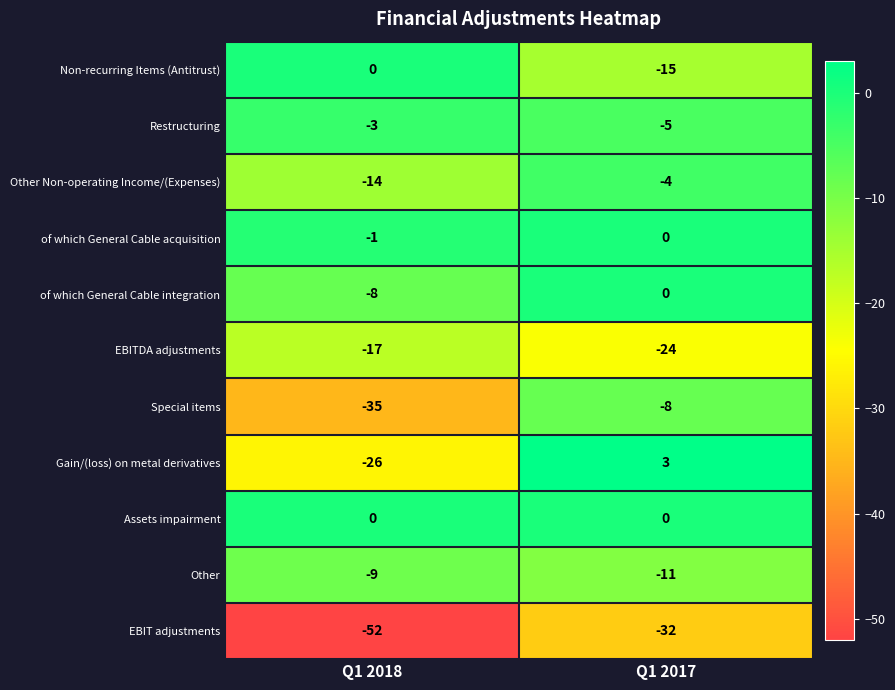

What is the difference between the Other Non-operating Income/(Expenses) values at Q1 2017 and Q1 2018?

10